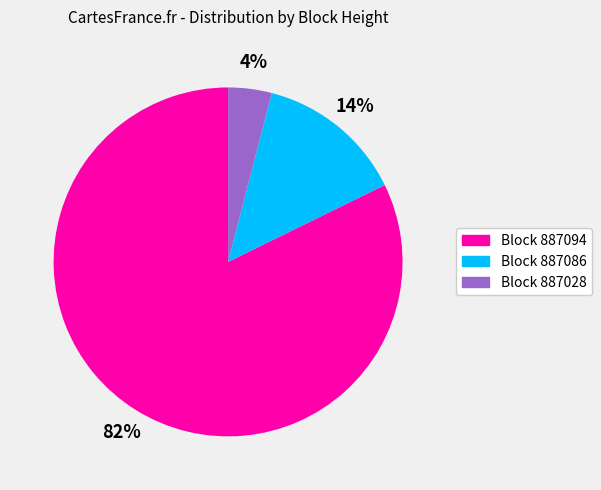

To the nearest percent, what is the average slice percentage?

33%